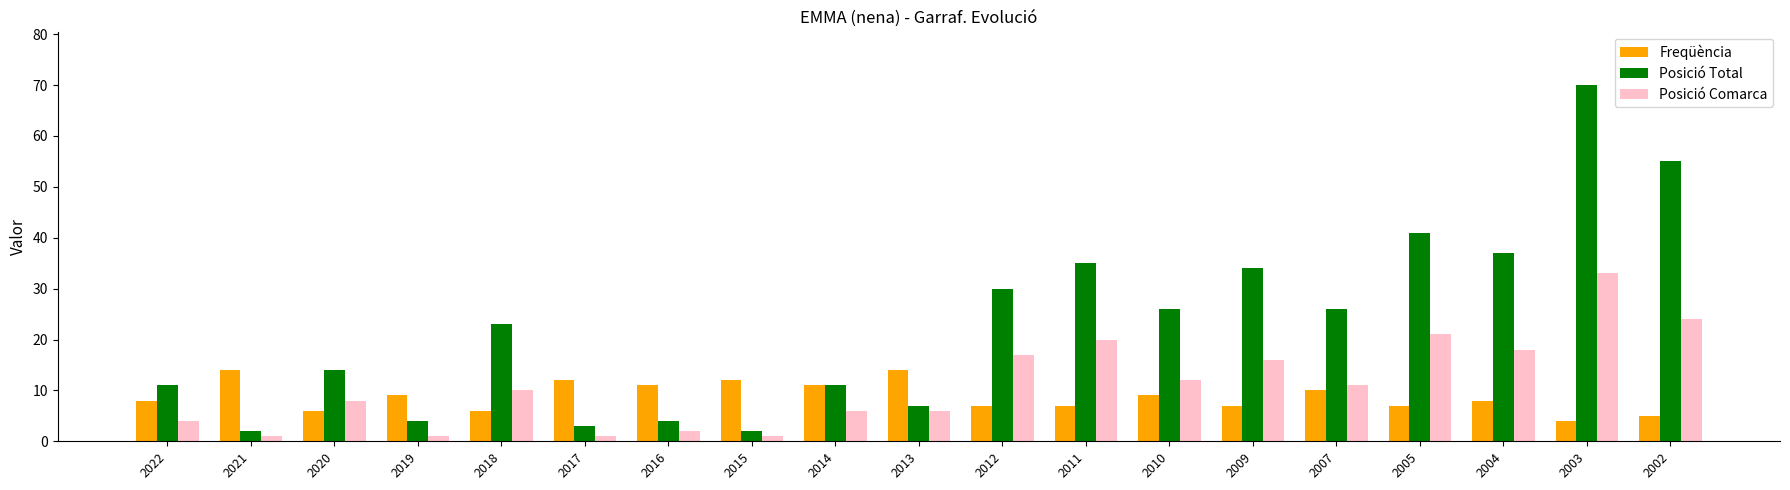

Between 2017 and 2014, which series saw the biggest shift?

Posició Total